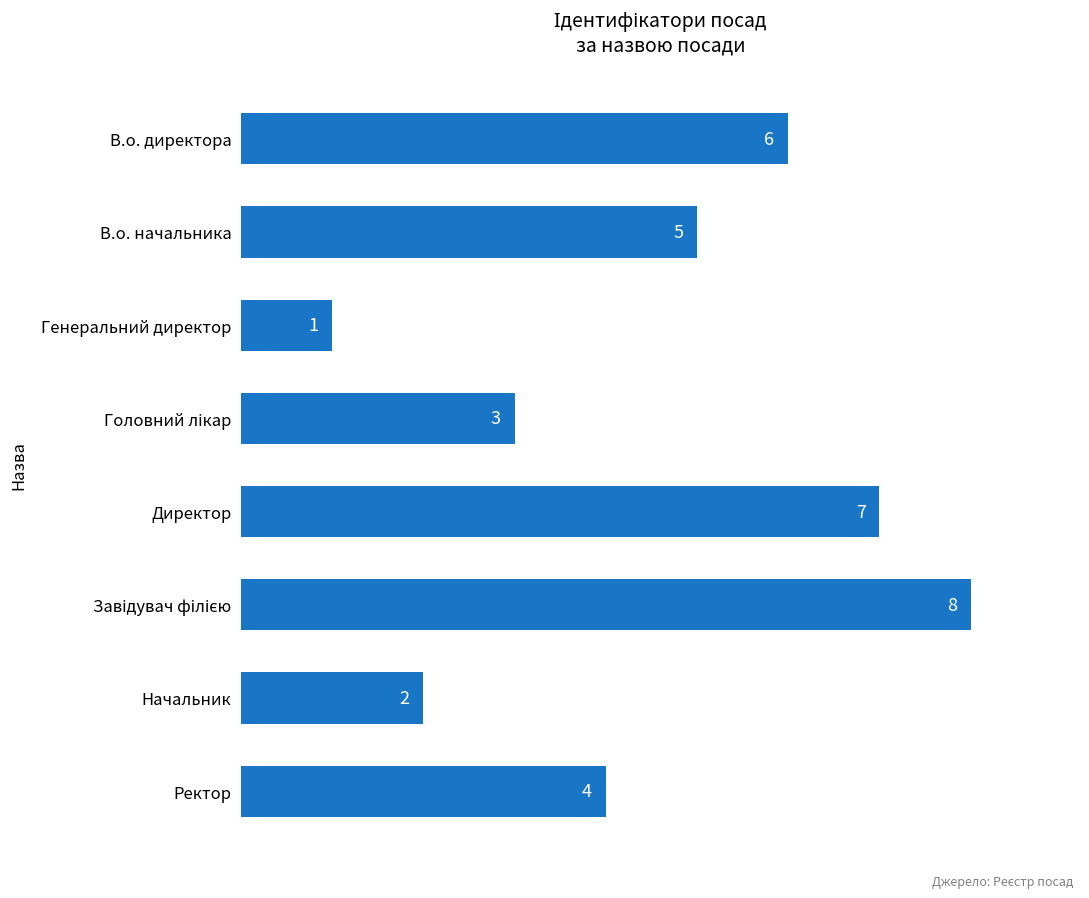

What is the label of the 6th bar from the bottom?

Генеральний директор